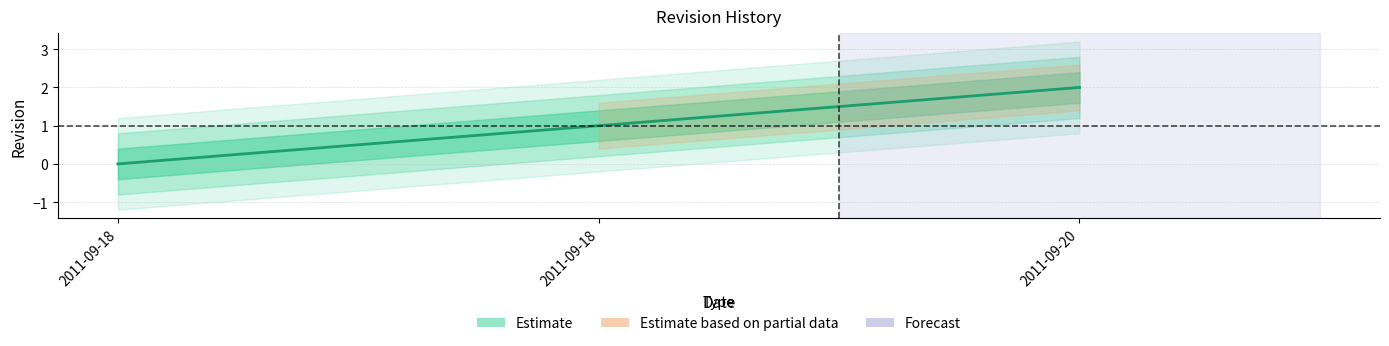

List the labels in order of value, largest first.

2011-09-20, 2011-09-18, 2011-09-18